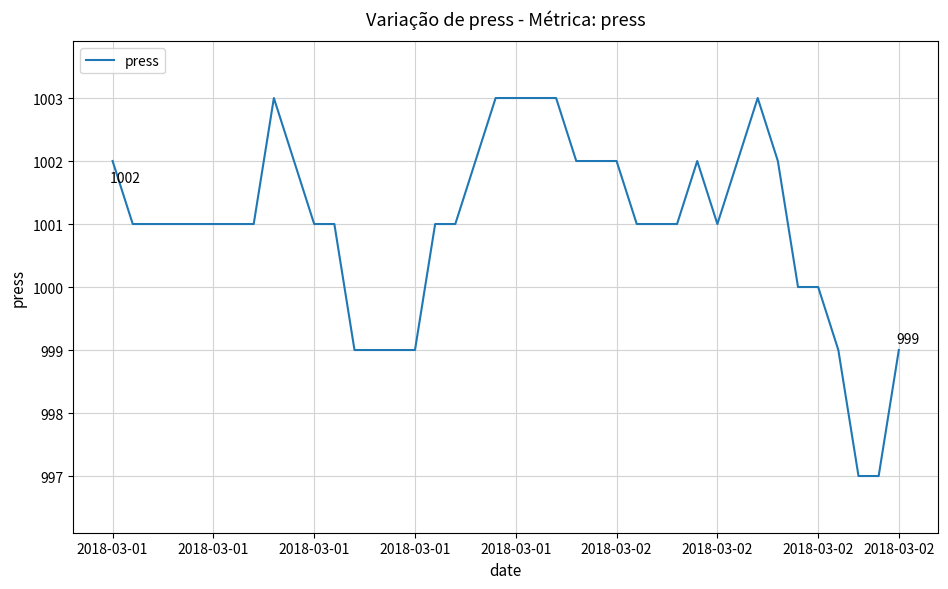

What is the difference between the maximum and minimum values?

6